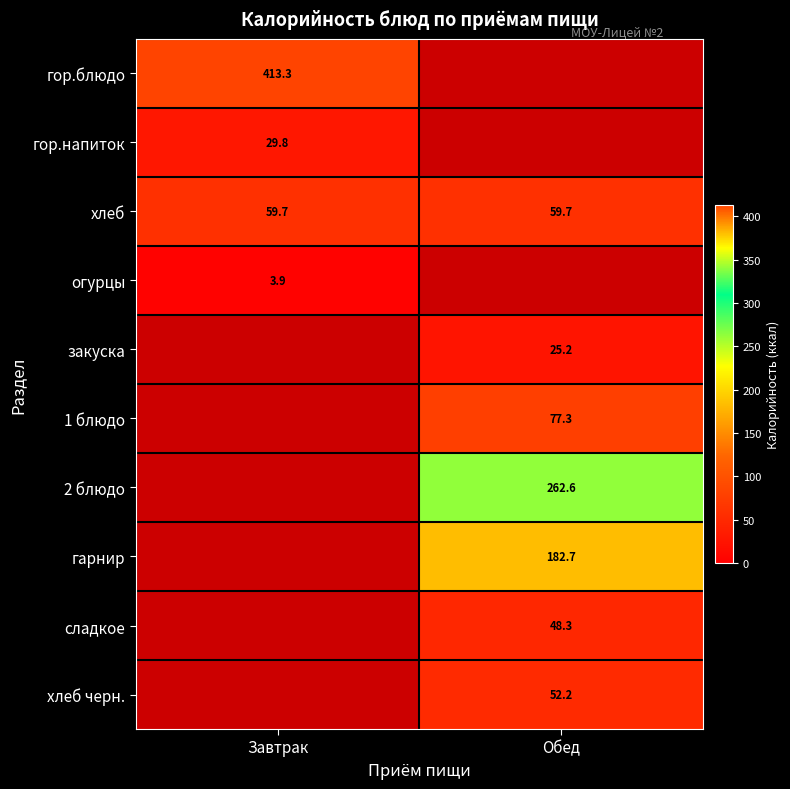

Count the number of data series in this chart.

10